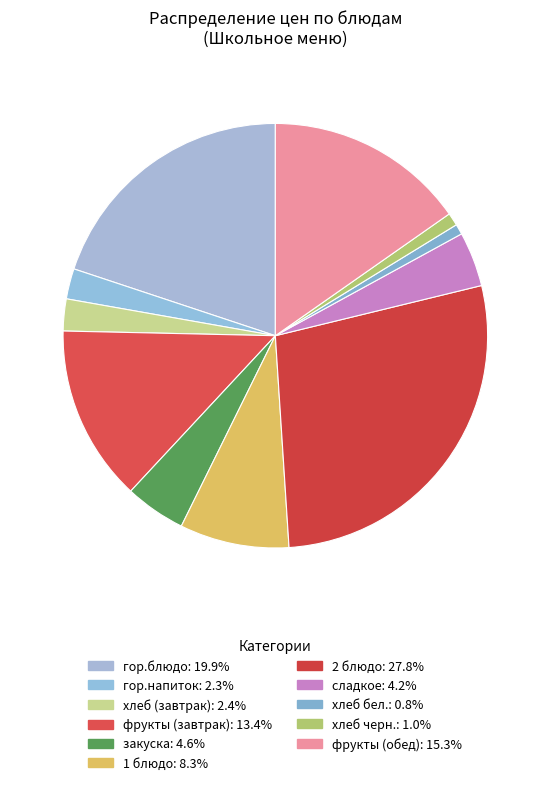

To the nearest percent, what percentage of the pie is 2 блюдо?

28%